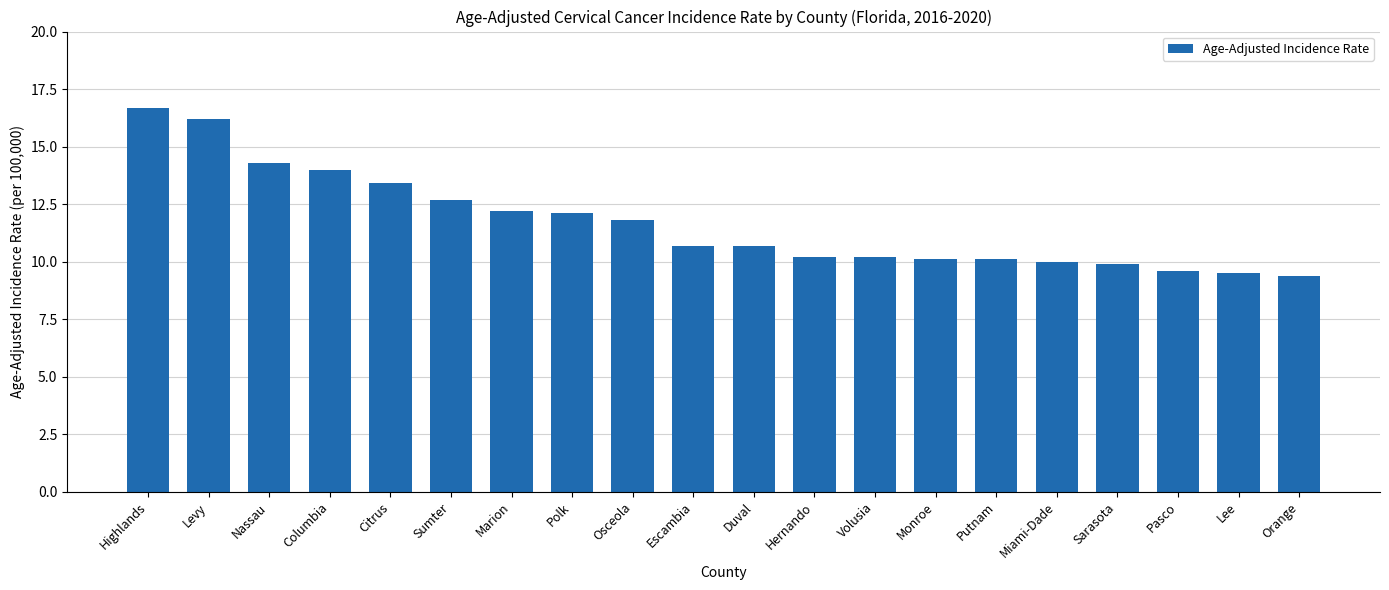

The value at Volusia is 10.2. True or false?

True